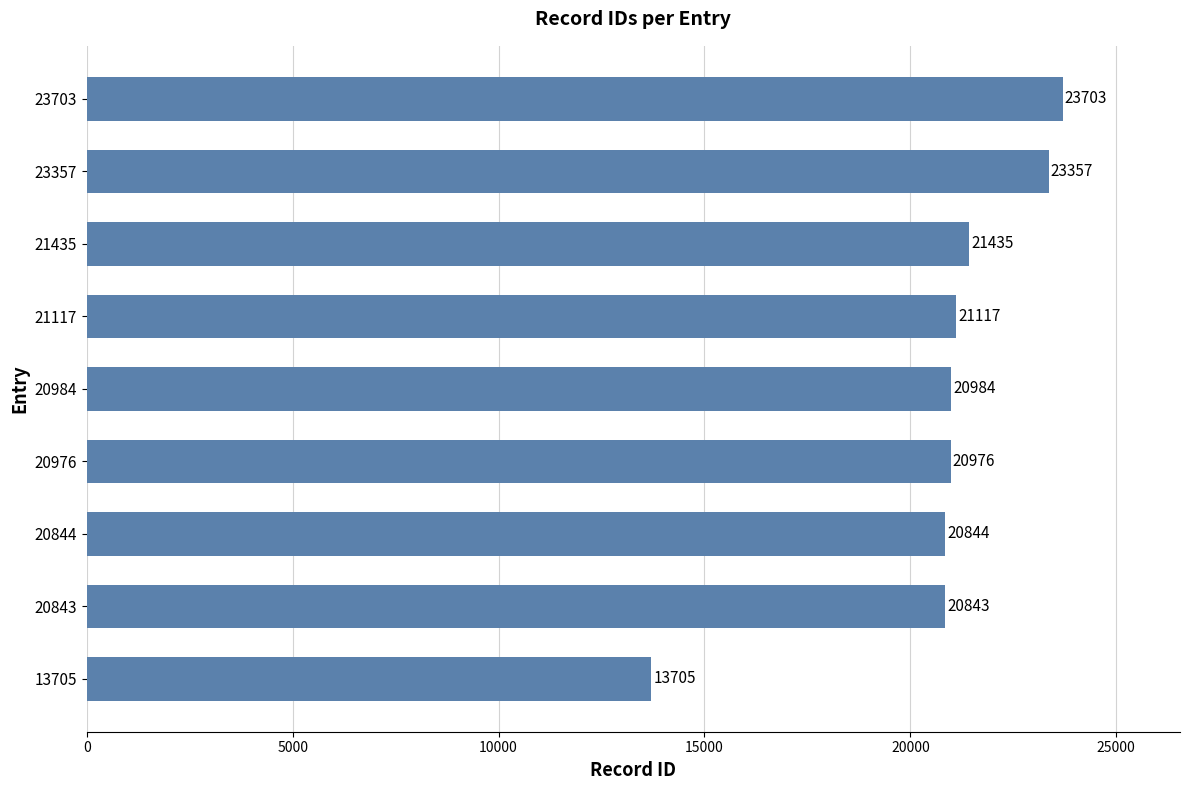

How many values are below 20984?

4